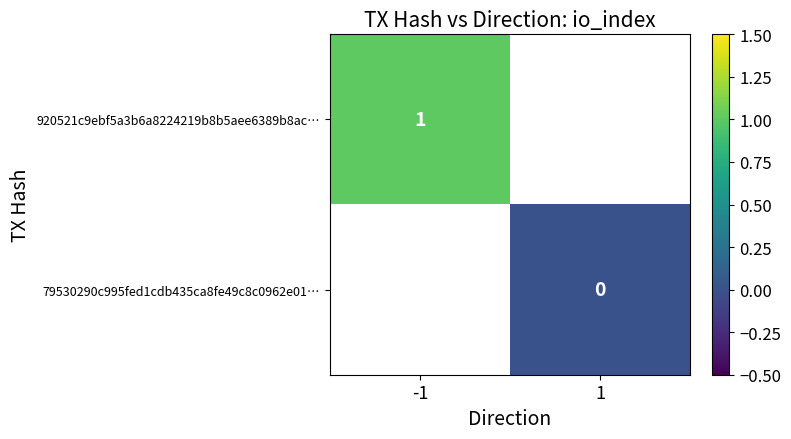

At how many categories does at least one series exceed 0?

1